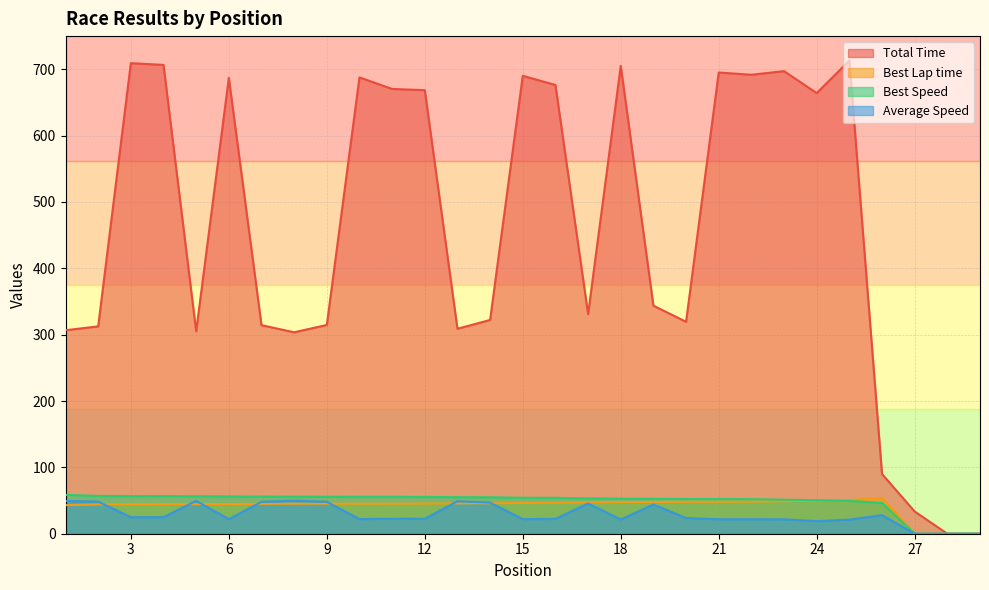

How many data points in Best Lap time are above 45?

20